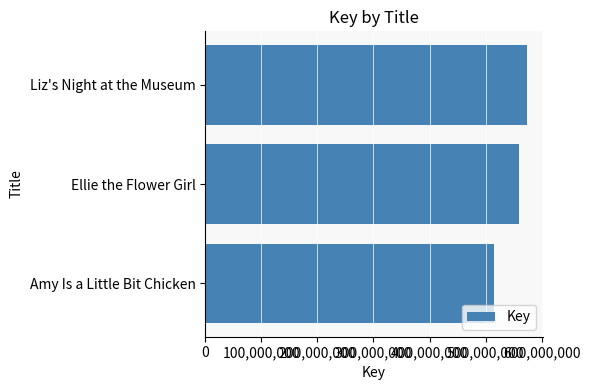

The chart shows a value of 514177382 at Amy Is a Little Bit Chicken. True or false?

True